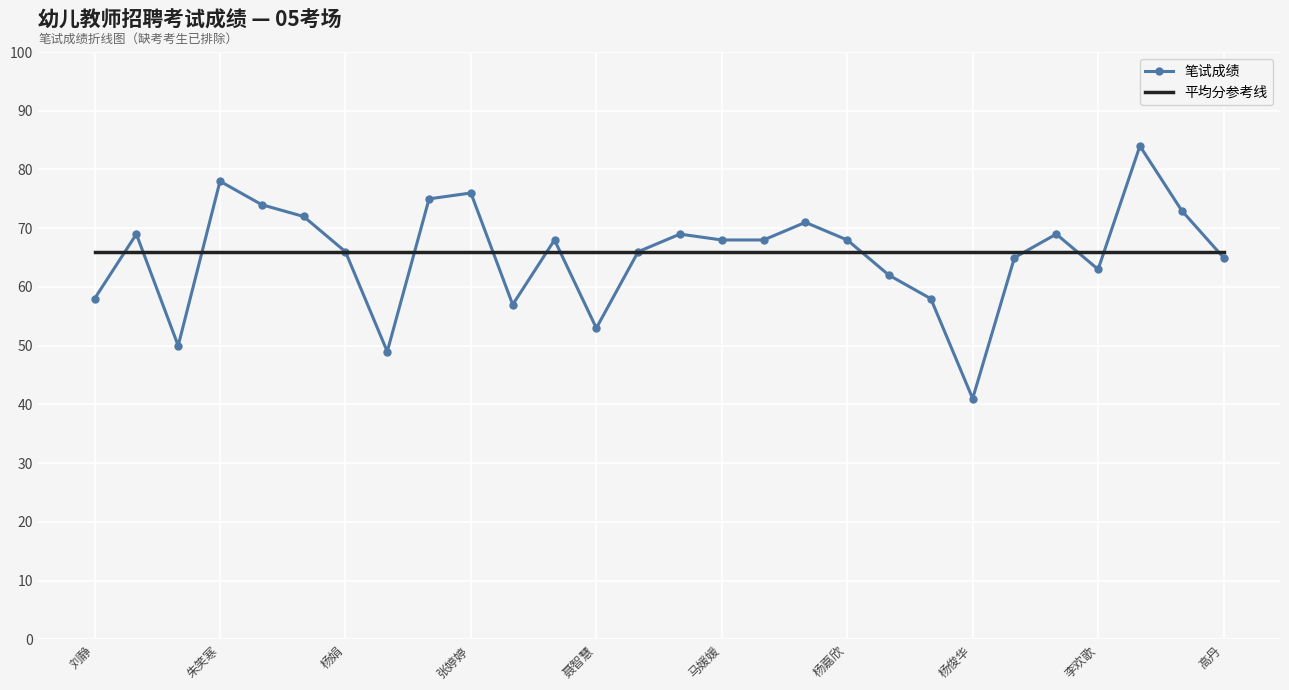

What is the minimum value for 笔试成绩?

41